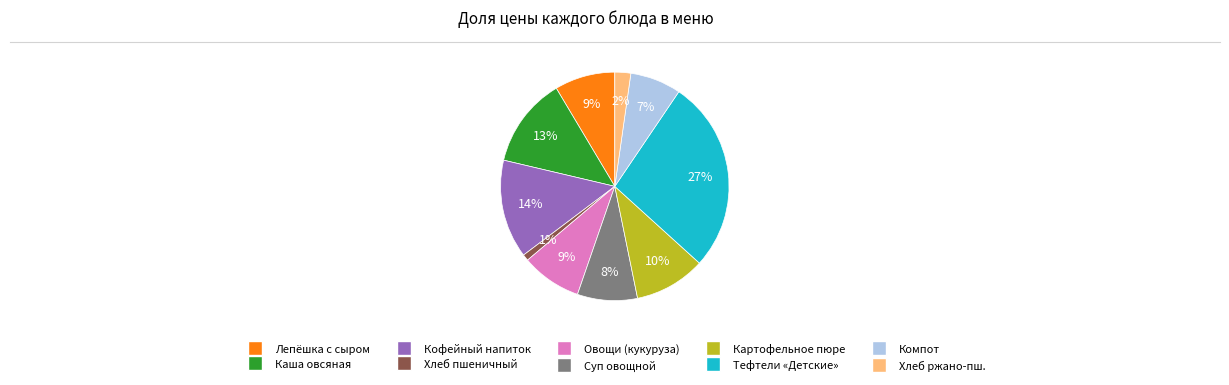

To the nearest percent, what is the difference between the largest and smallest slice percentages?

26%